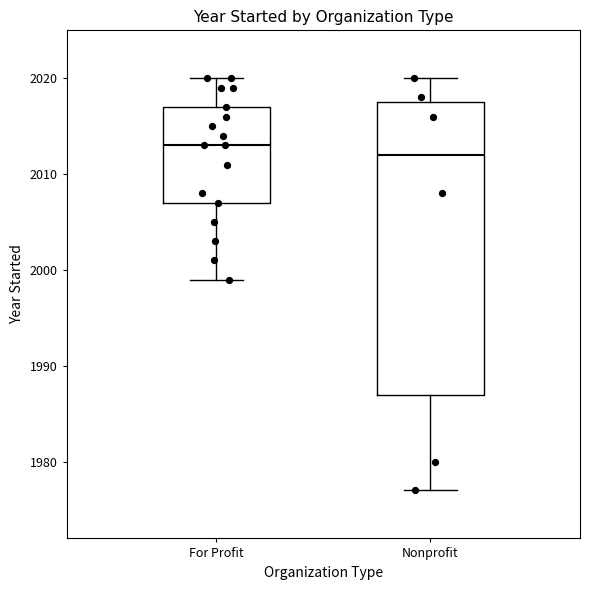

Comparing the boxes themselves (not the whiskers), which one is the tallest?

Nonprofit